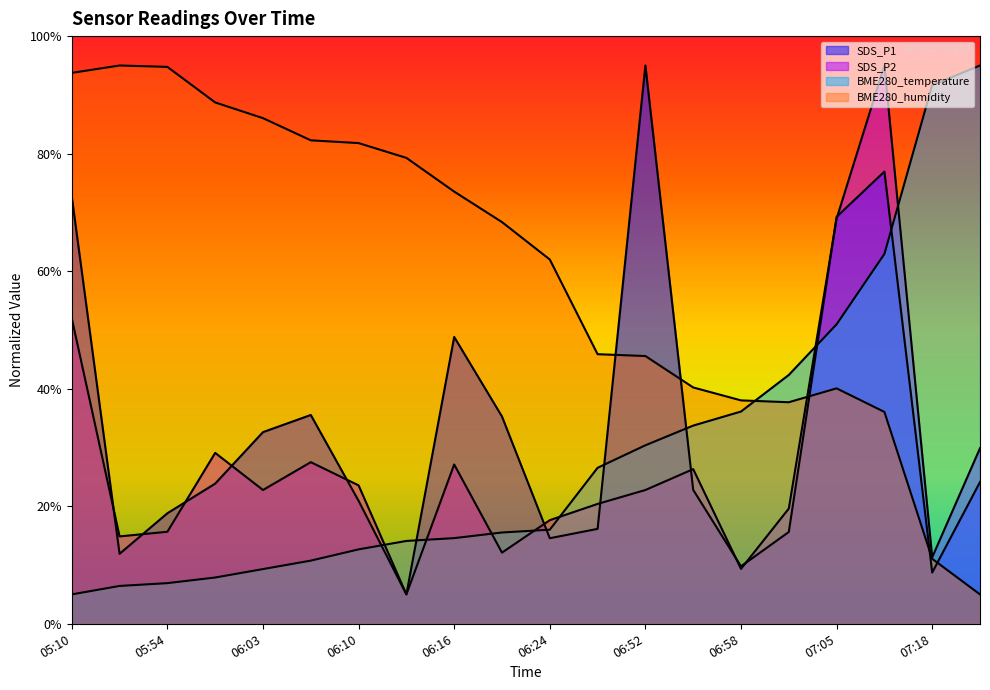

Count the number of data series in this chart.

4